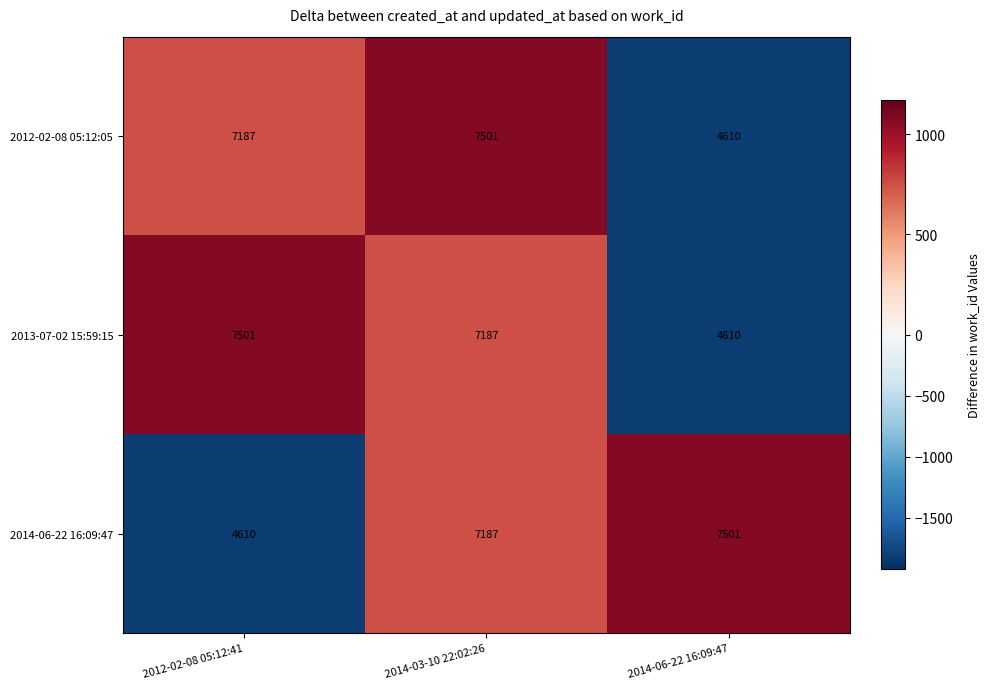

Is the value of 2013-07-02 15:59:15 at 2012-02-08 05:12:41 greater than the value of 2014-06-22 16:09:47 at 2014-03-10 22:02:26?

Yes